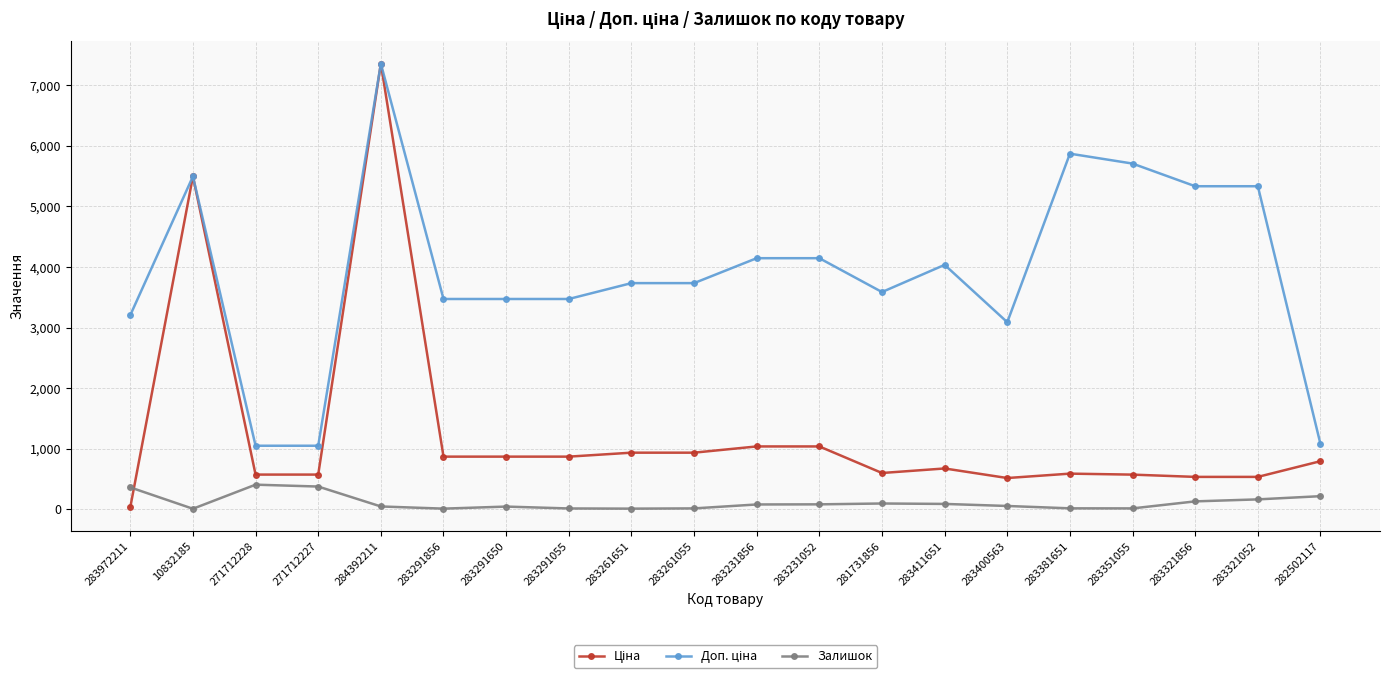

At which category is the sum across all series the highest?

284392211